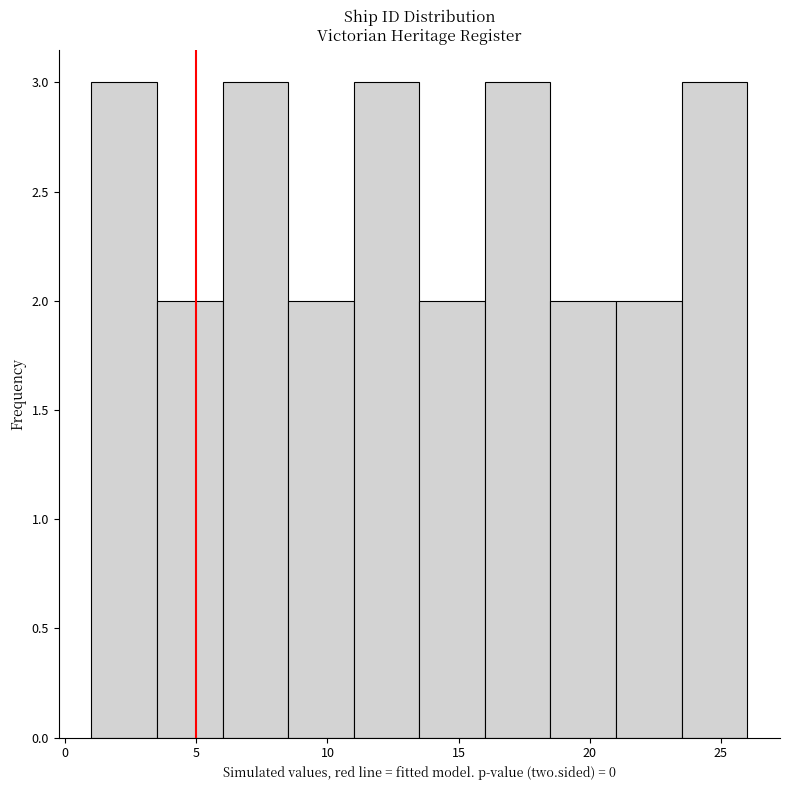

How tall is the bar that spans 11.0 to 13.5 on the x-axis? The values are not printed on the chart, so give them approximately, as read against the axis.

3